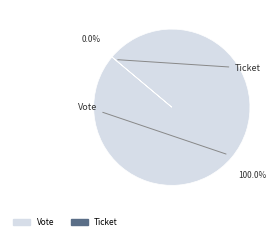

Is the sum of Vote and Ticket greater than half?

Yes